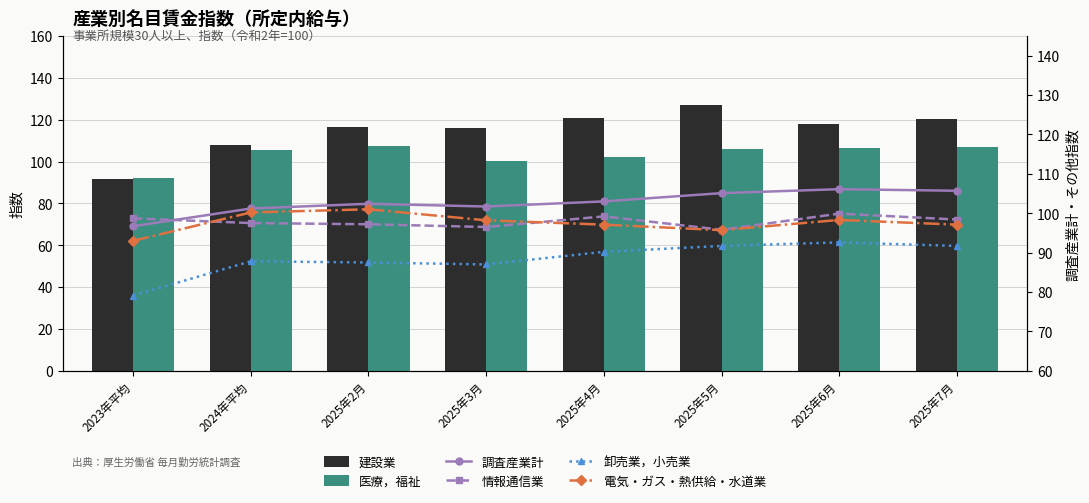

What is the minimum value shown in the chart?

79.1